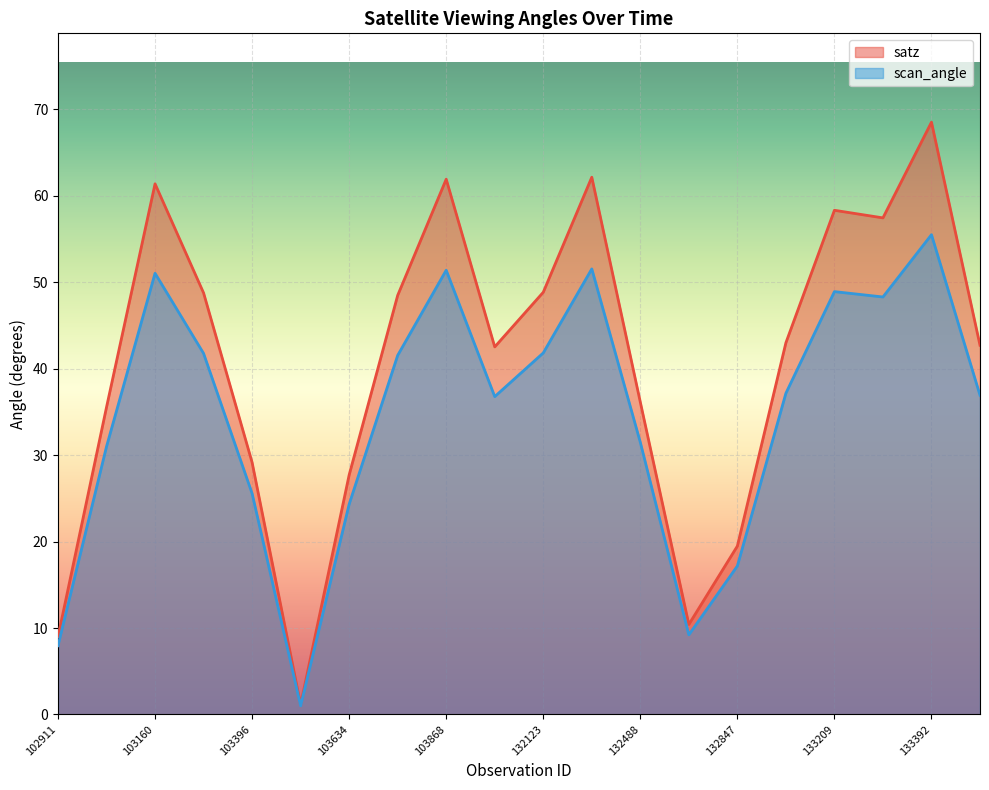

What is the difference between the satz values at 103634 and 132123?

21.1